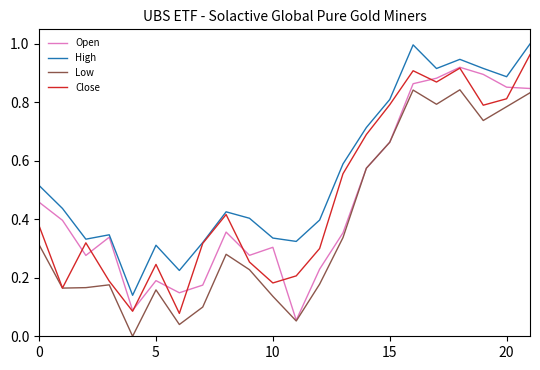

True or false: Close has more than 1 points higher than both neighbors.

True